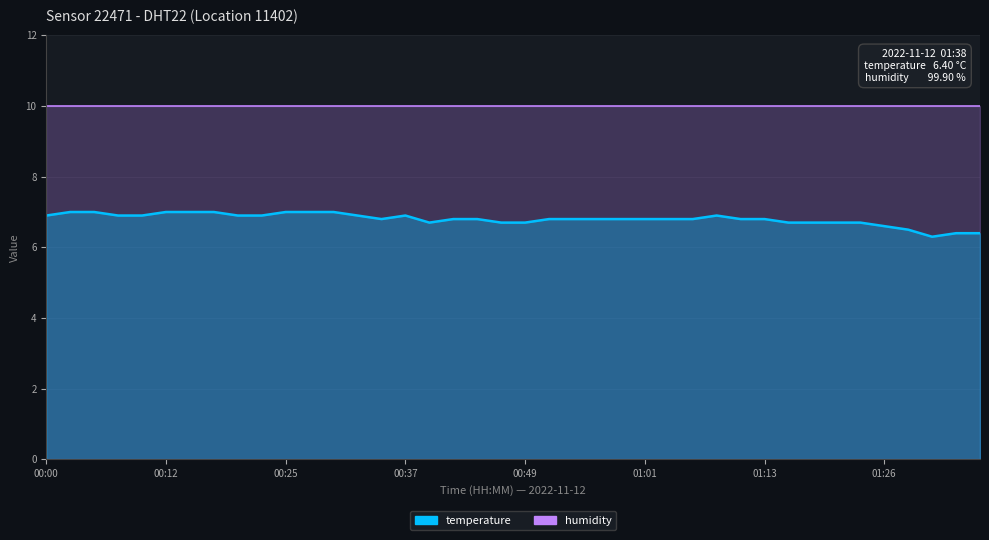

Count the values in the range 6 to 7.

40